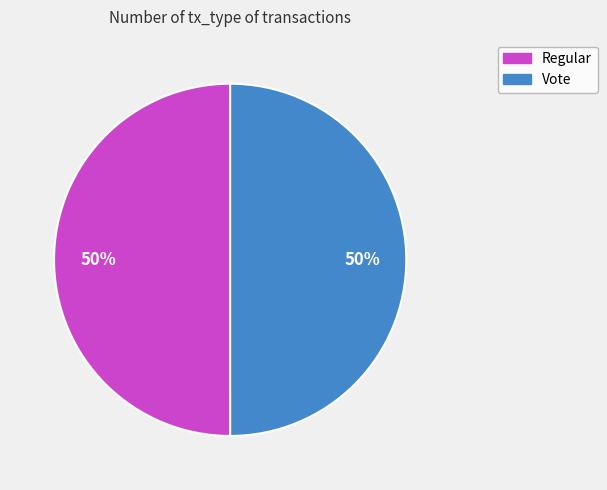

Is it true that Regular is 59% of the pie?

False